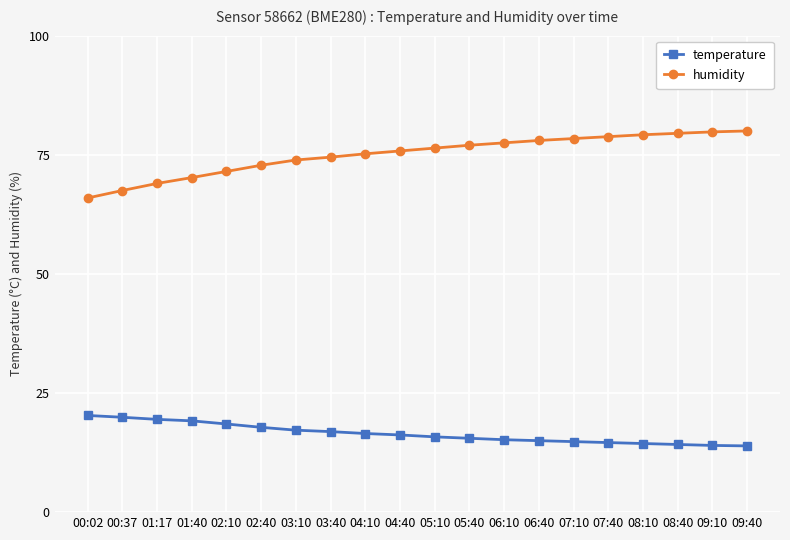

Which series has the largest range (max minus min)?

humidity